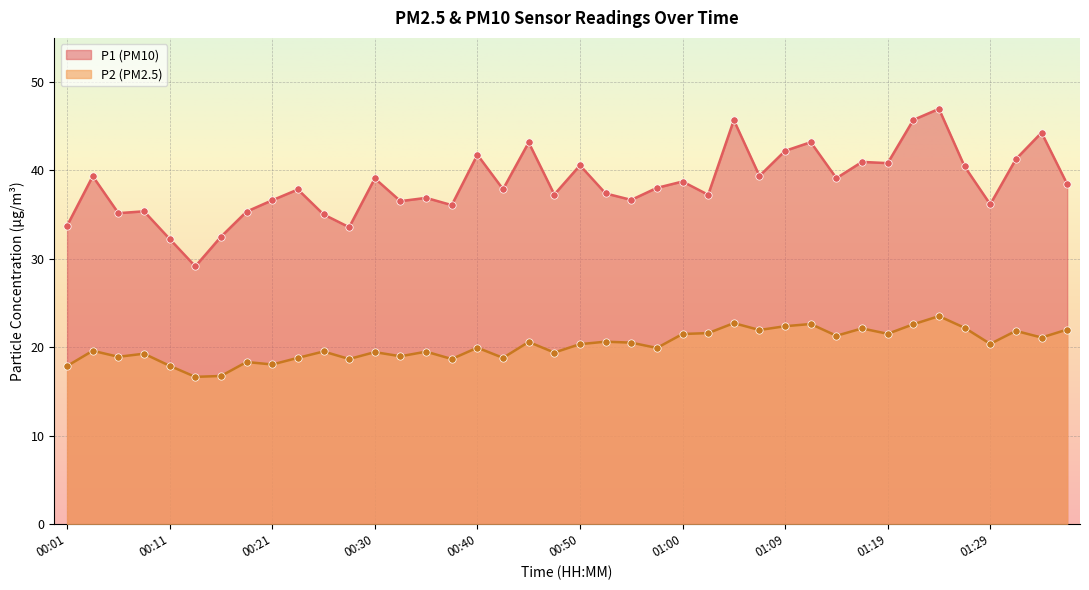

Which series has the largest Y range (max minus min)?

P1